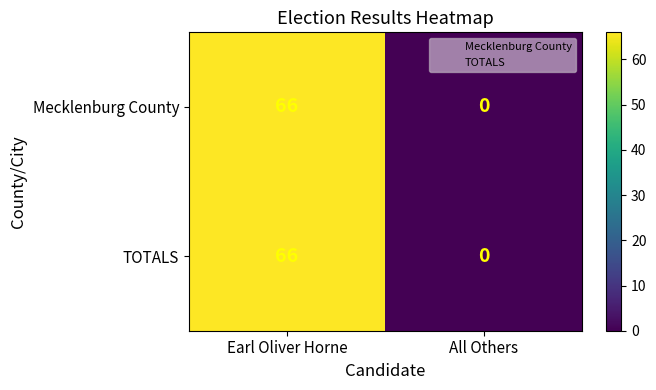

Count the number of data series in this chart.

2